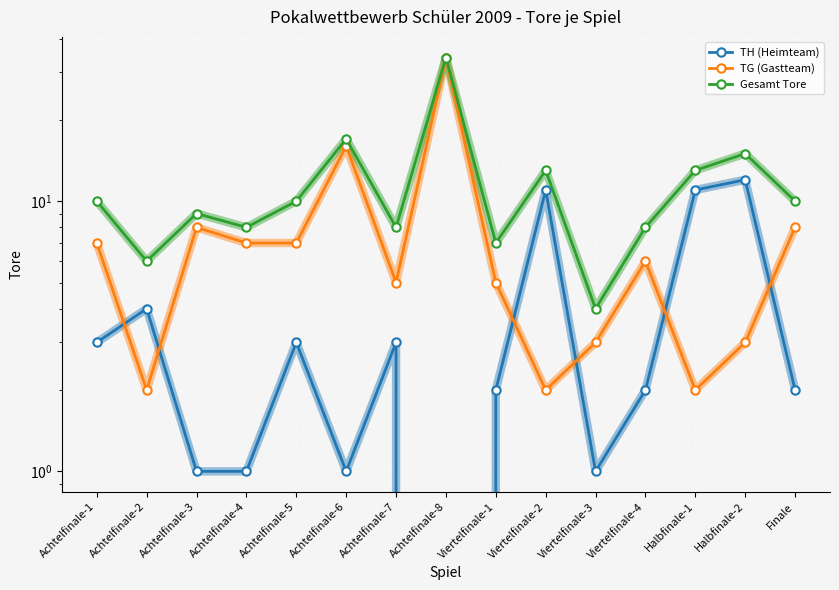

In Gesamt Tore, how many points are lower than both neighbors (excluding endpoints)?

5